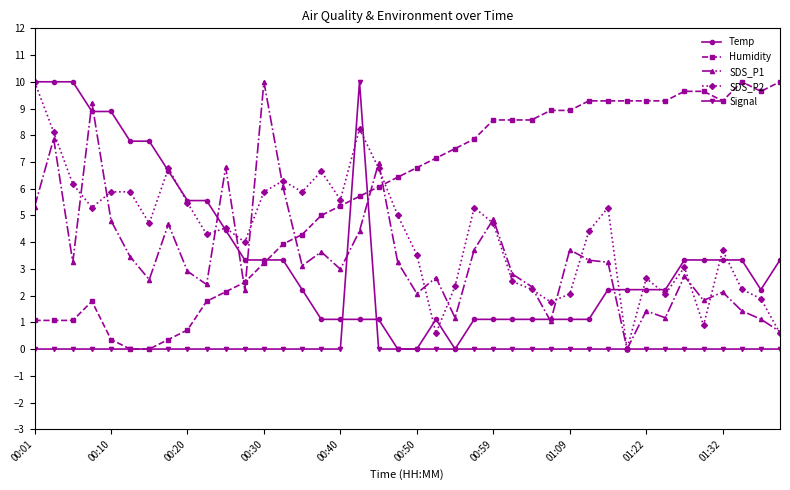

True or false: SDS_P1 has more than 2 points higher than both neighbors.

True